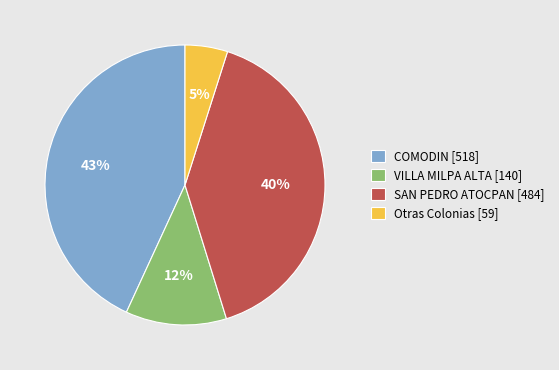

True or false: COMODIN [518] accounts for 43% of the total.

True